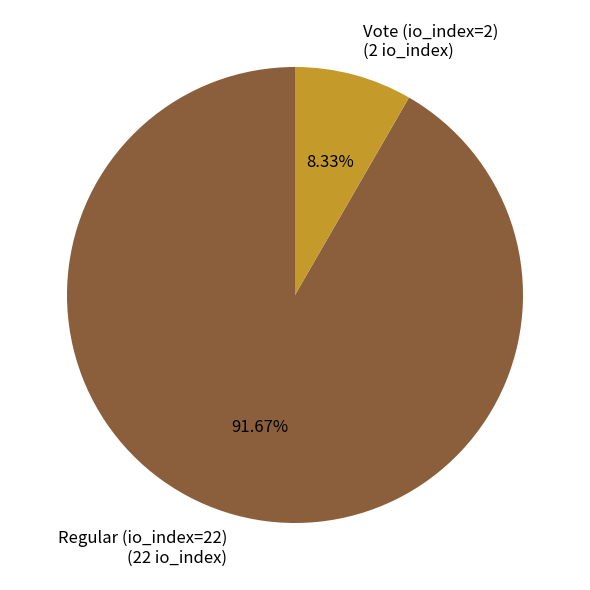

Which has a higher value, Regular (io_index=22) (22 io_index) or Vote (io_index=2) (2 io_index)?

Regular (io_index=22) (22 io_index)